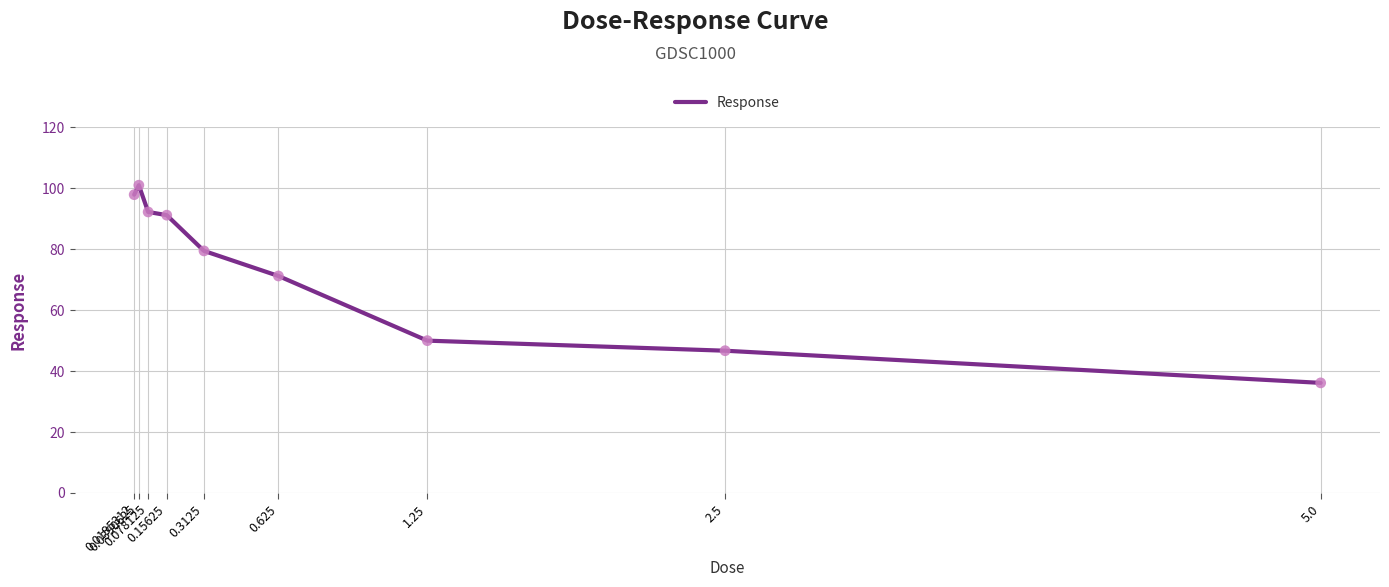

What is the ratio of the value at 0.15625 to the value at 0.0390625?

0.9